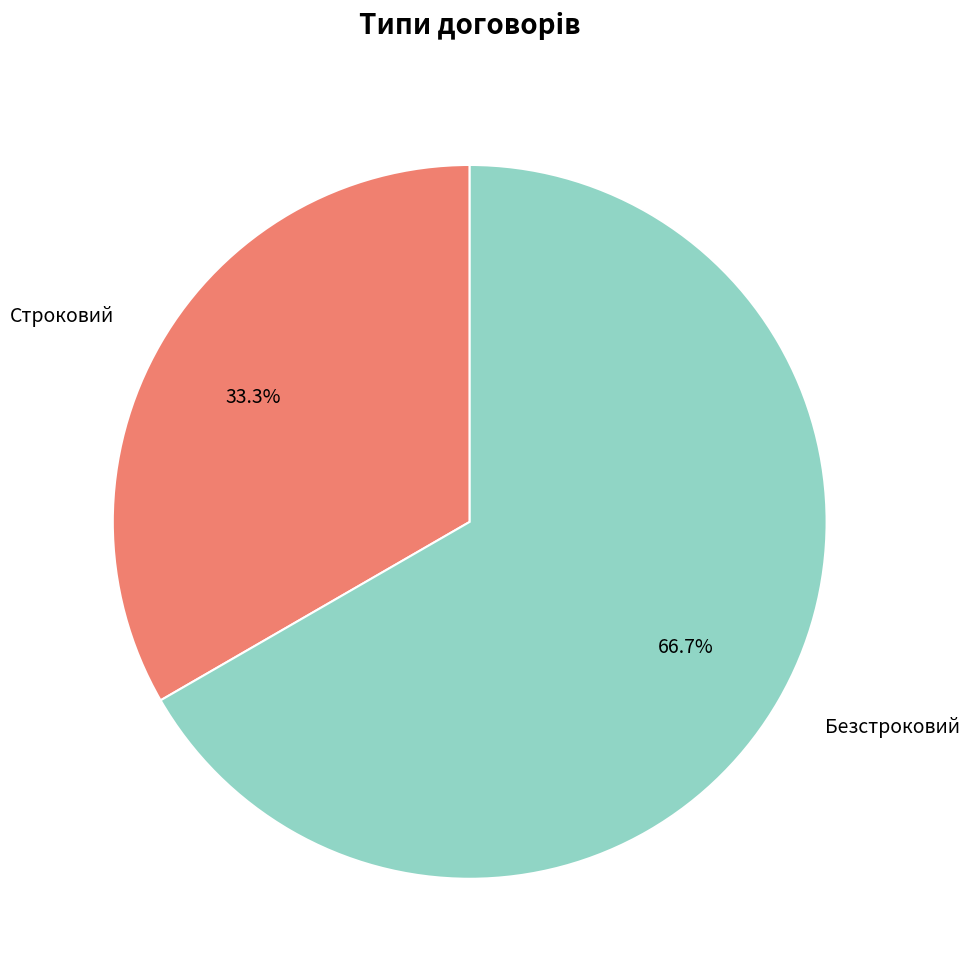

Do Строковий and Безстроковий together represent more than half of the pie?

Yes